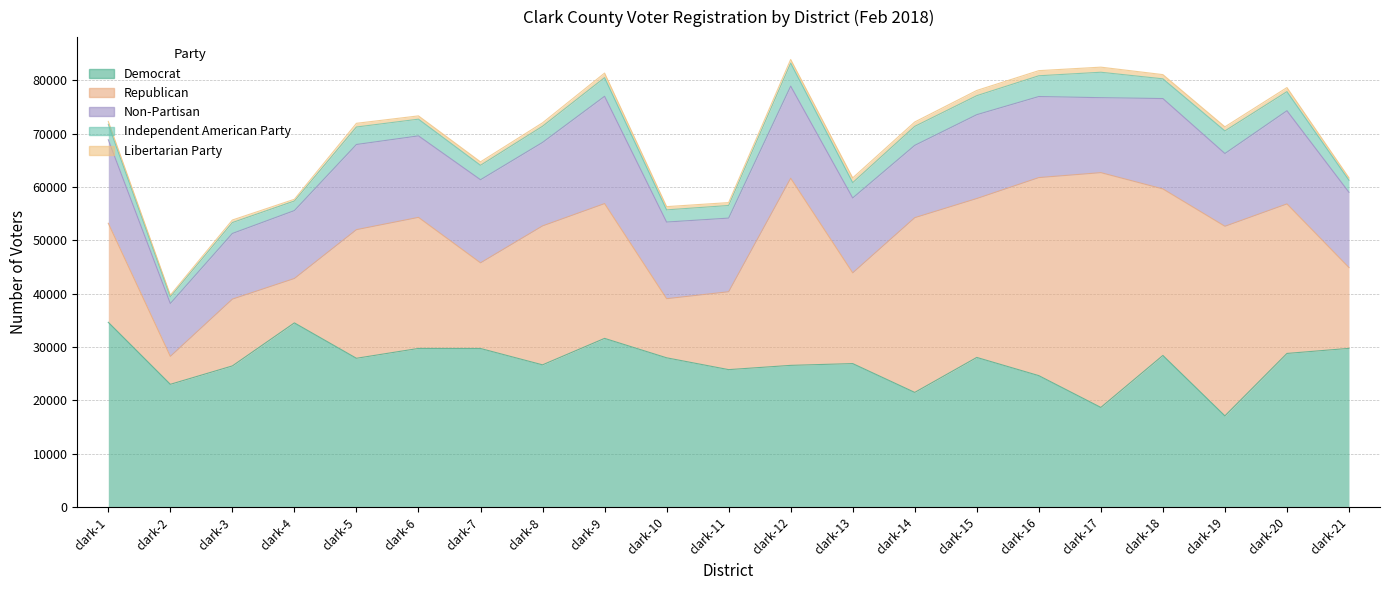

What is the value of the Non-Partisan point at the 2nd from the left?

9913